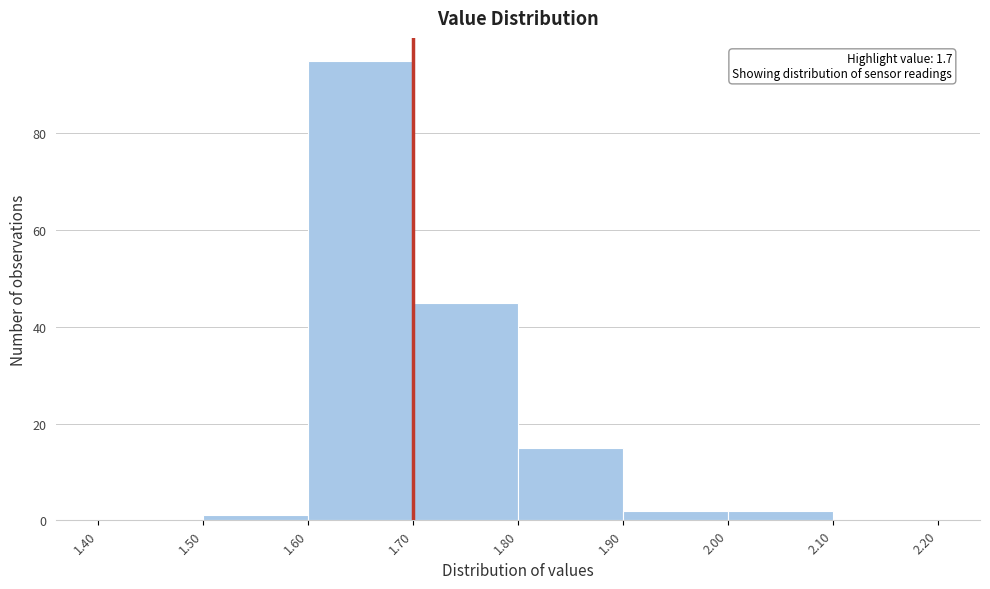

Over which range of the x-axis is the bar tallest?

1.60 to 1.70